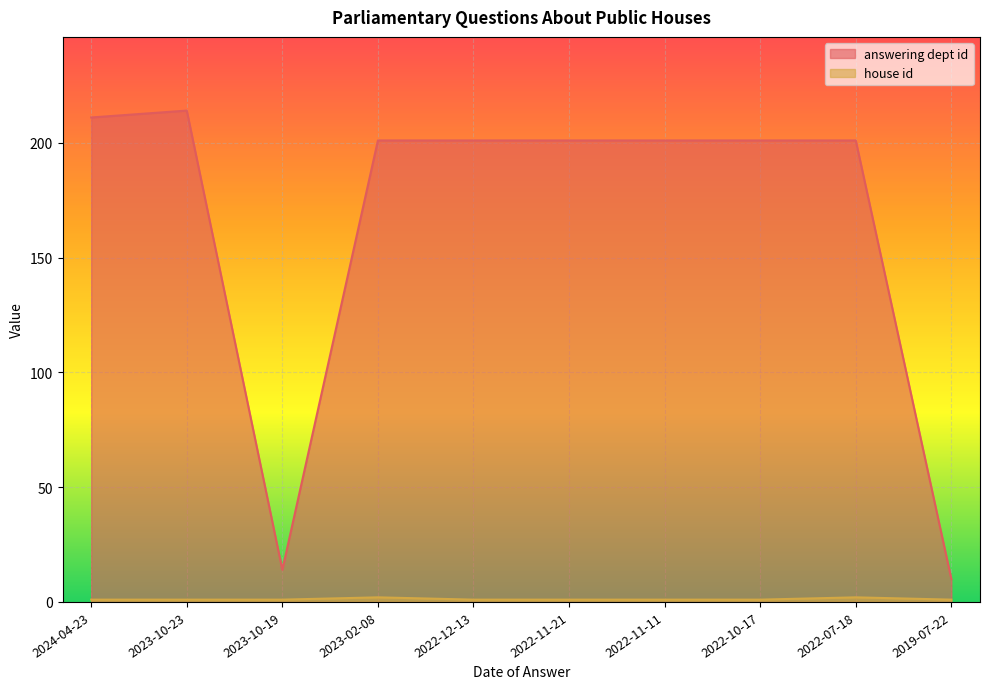

At which category is the sum across all series the highest?

2023-10-23